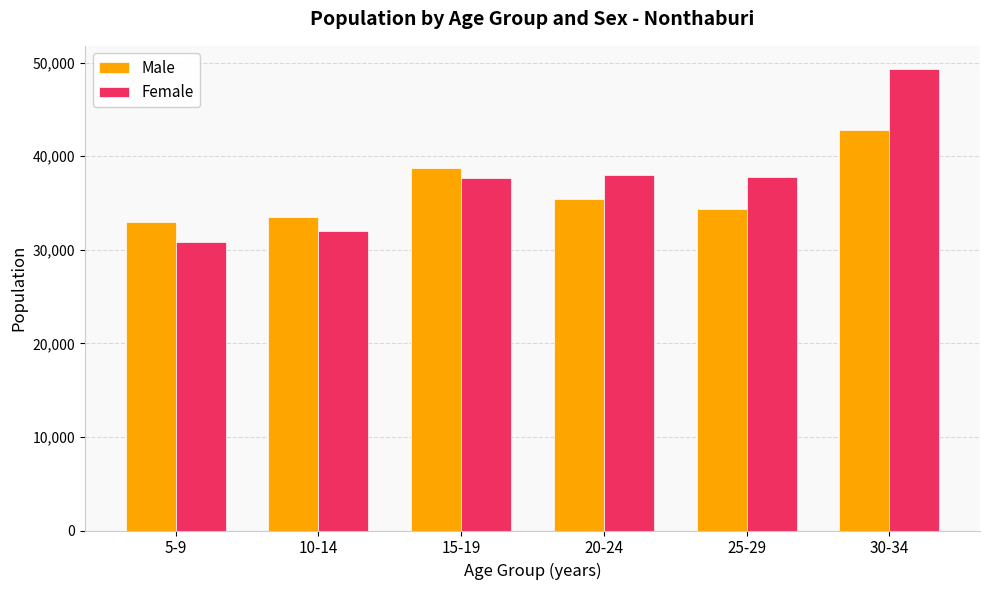

Where does the Female series first go above 37745?

20-24